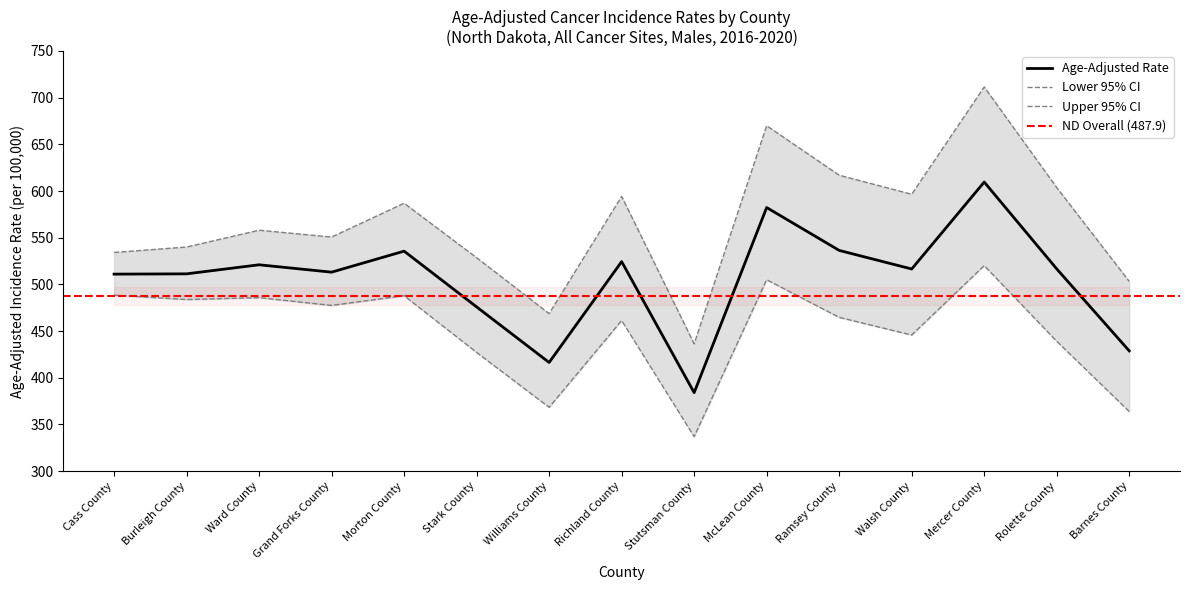

Is this an area chart (filled region under the line)?

No